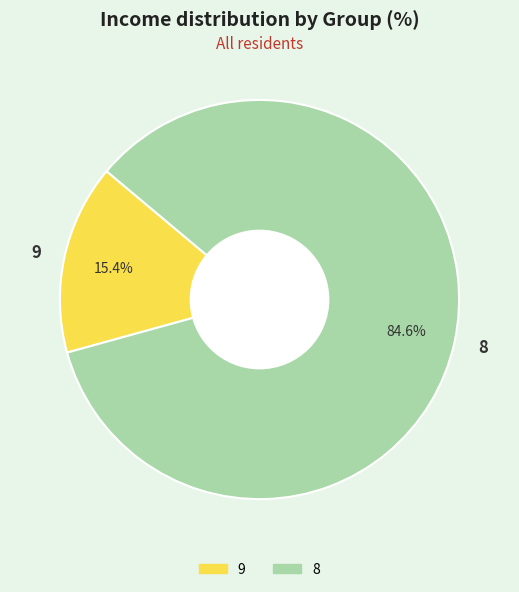

Is it true that 9 is 23% of the pie?

False